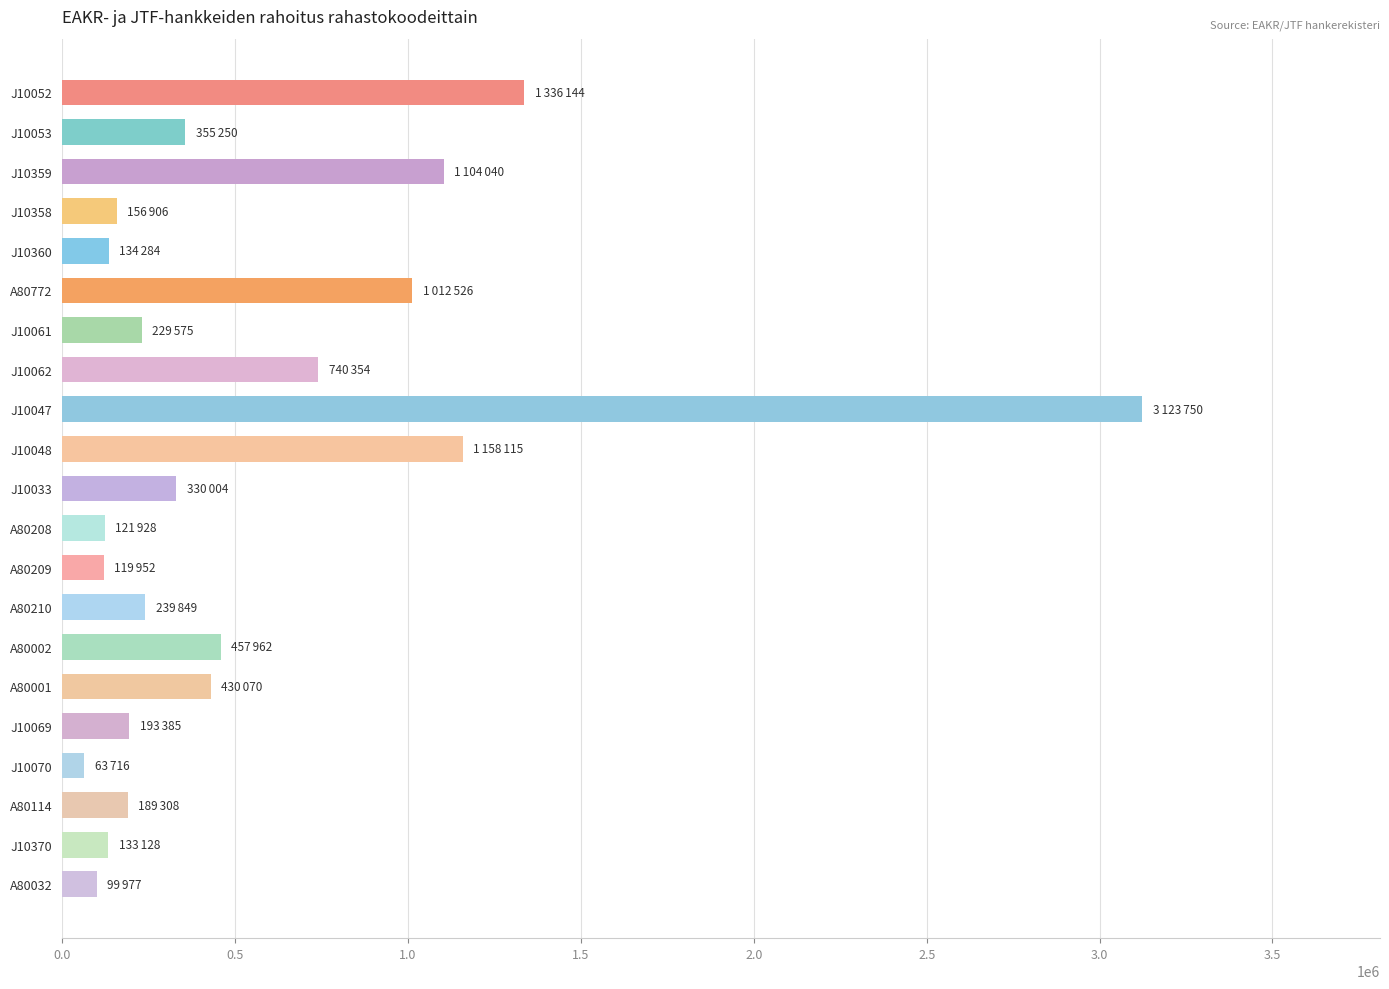

The chart shows a value of 430070 at A80001. True or false?

True